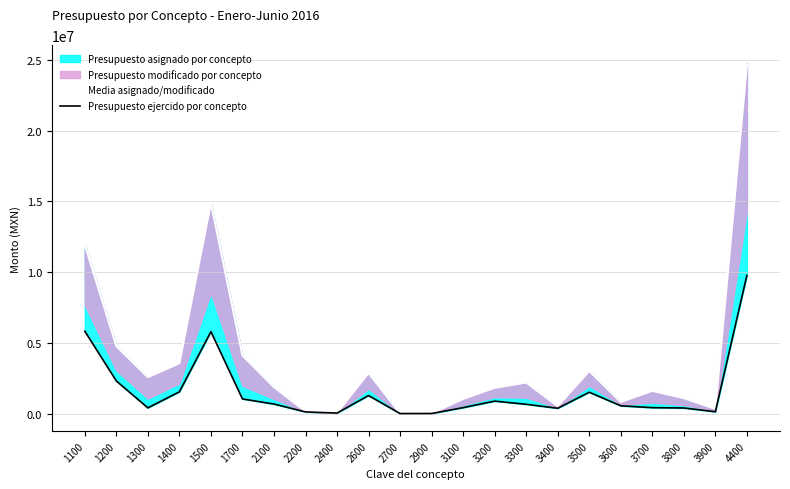

Which has a higher value, 3900 or 1500?

1500